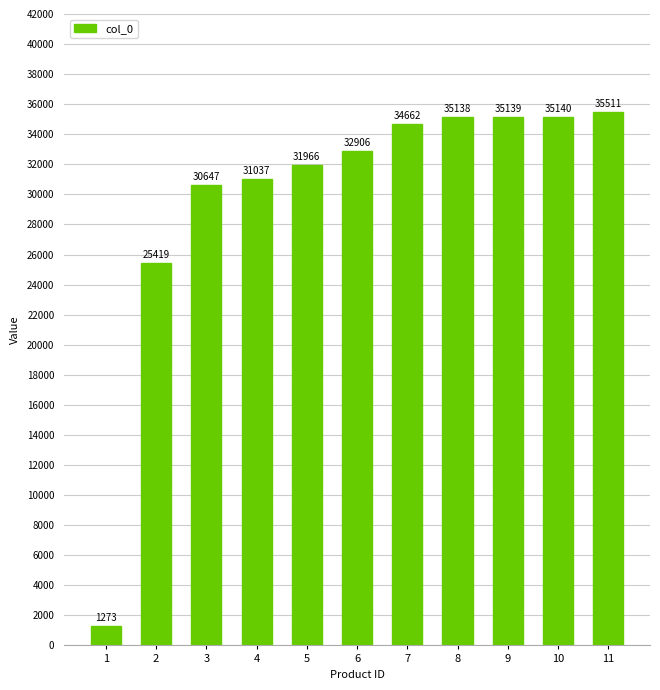

Between 4 and 6, which is larger?

6